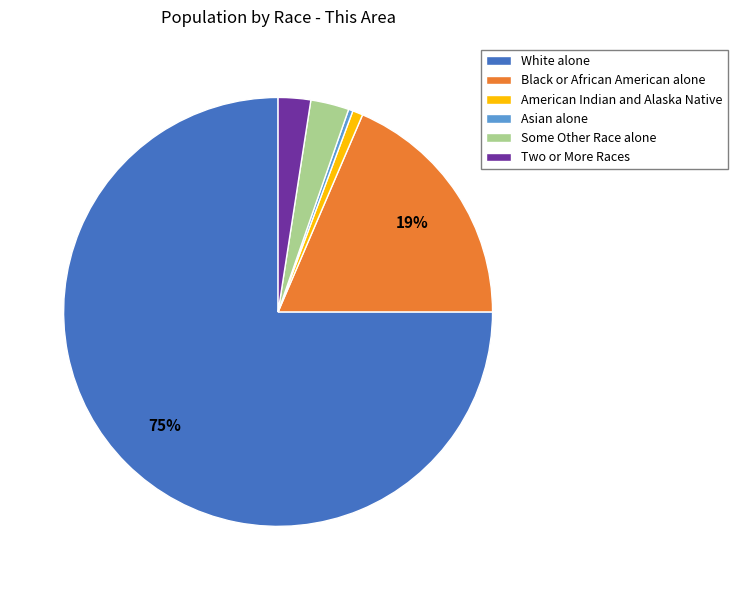

Approximately how many times larger is the value at Two or More Races compared to Asian alone?

7.3